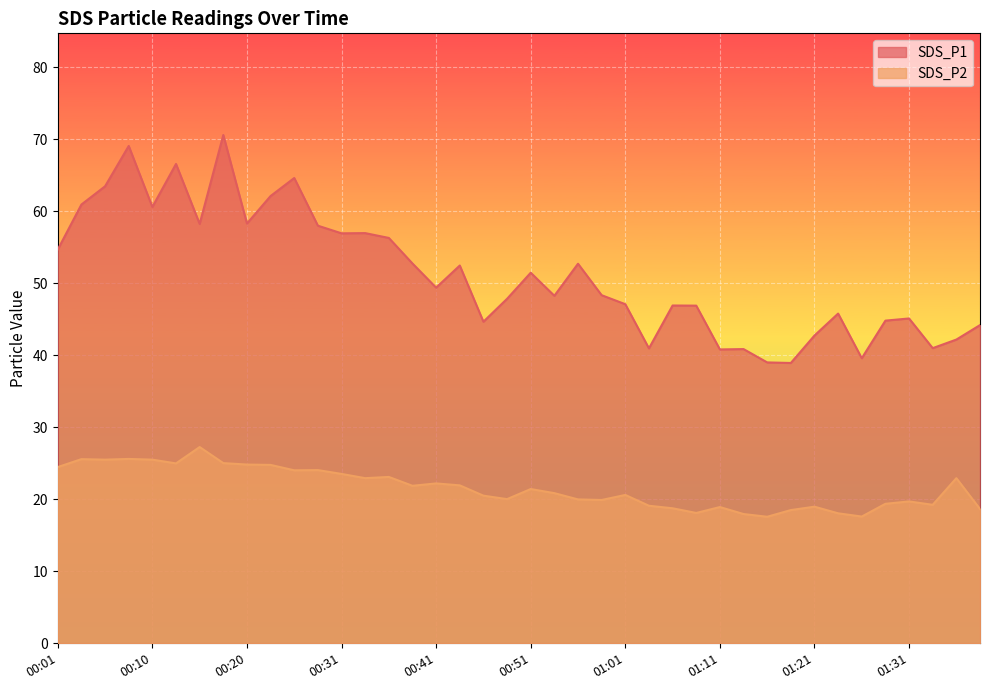

What is the greatest value displayed?

70.6